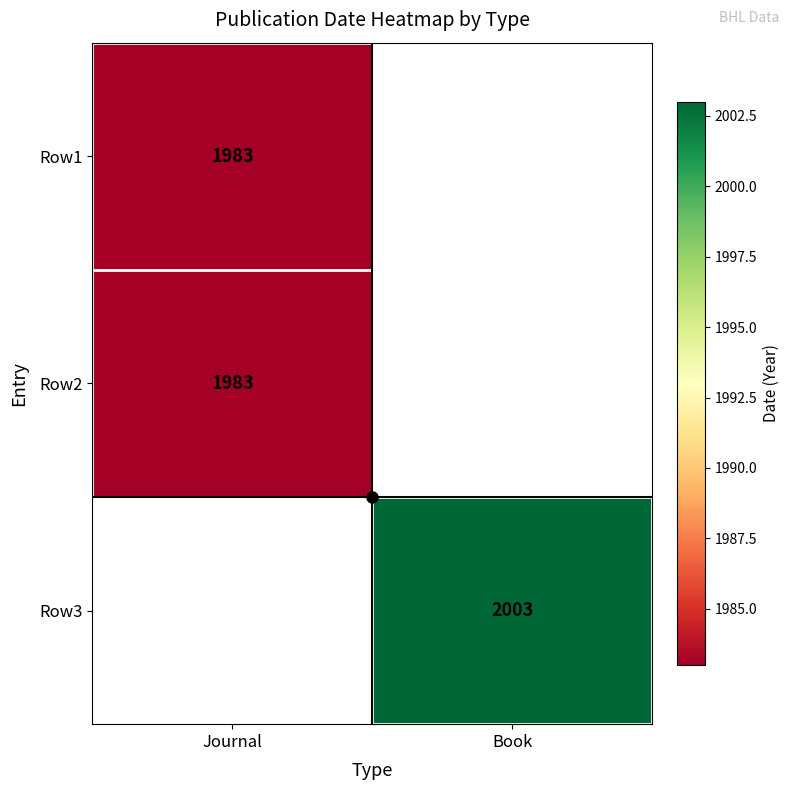

Rank the categories by Row3 value from highest to lowest.

Journal, Book